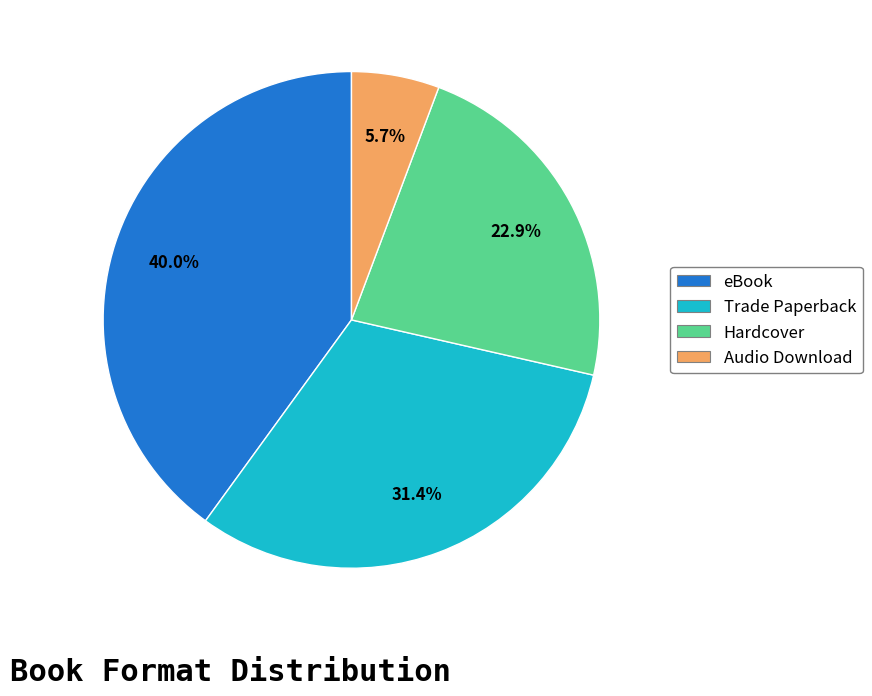

The Hardcover slice represents 13% of the pie. True or false?

False